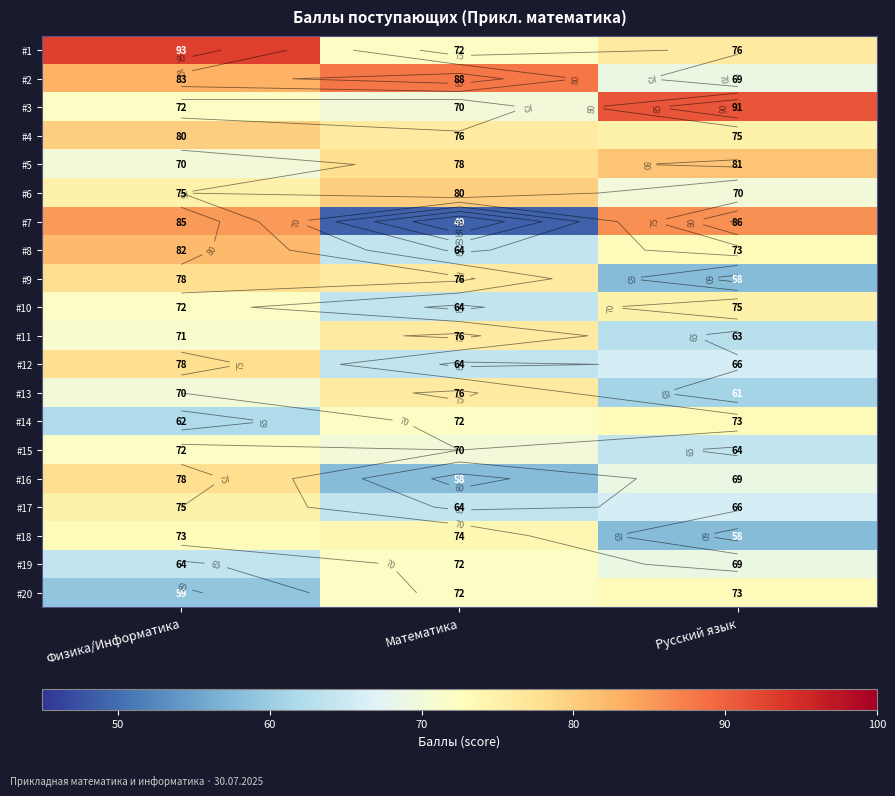

The #8 series shows 82 at Физика/Информатика. True or false?

True